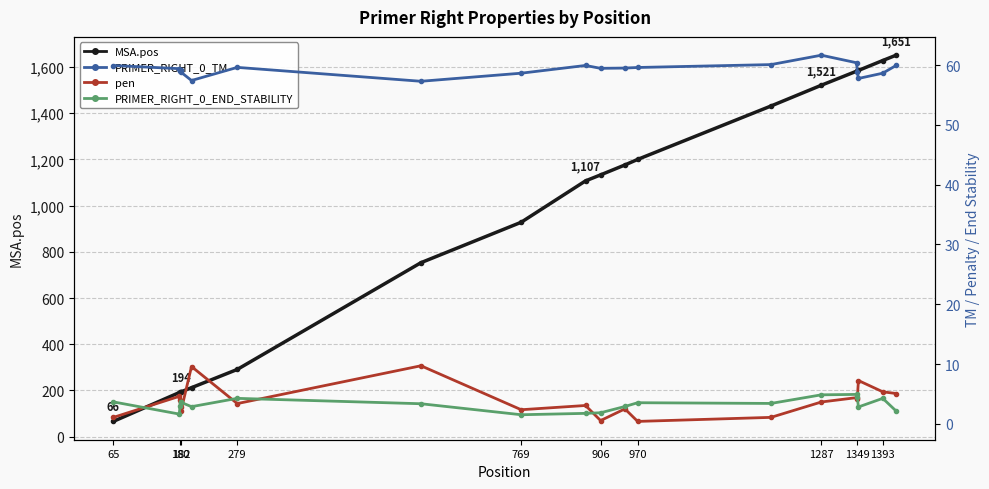

Reading right to left, extract all data points from this chart.

MSA.pos: 1651.0	1628.0	1585.0	1583.0	1582.0	1521.0	1431.0	1200.0	1176.0	1133.0	1107.0	928.0	753.0	291.0	212.0	194.0	193.0	192.0	191.0	66.0
PRIMER_RIGHT_0_TM: 59.9	58.6	57.8	58.9	60.4	61.7	60.1	59.6	59.5	59.5	59.9	58.6	57.3	59.6	57.4	58.8	59.2	59.0	59.4	59.9
pen: 5.1	5.4	7.2	4.1	4.4	3.7	1.1	0.4	2.5	0.5	3.1	2.4	9.7	3.4	9.6	2.2	2.8	4.0	4.6	1.1
PRIMER_RIGHT_0_END_STABILITY: 2.1	4.3	2.8	4.5	4.9	4.8	3.4	3.5	2.9	1.9	1.8	1.5	3.4	4.3	2.9	3.6	3.6	2.9	1.6	3.7